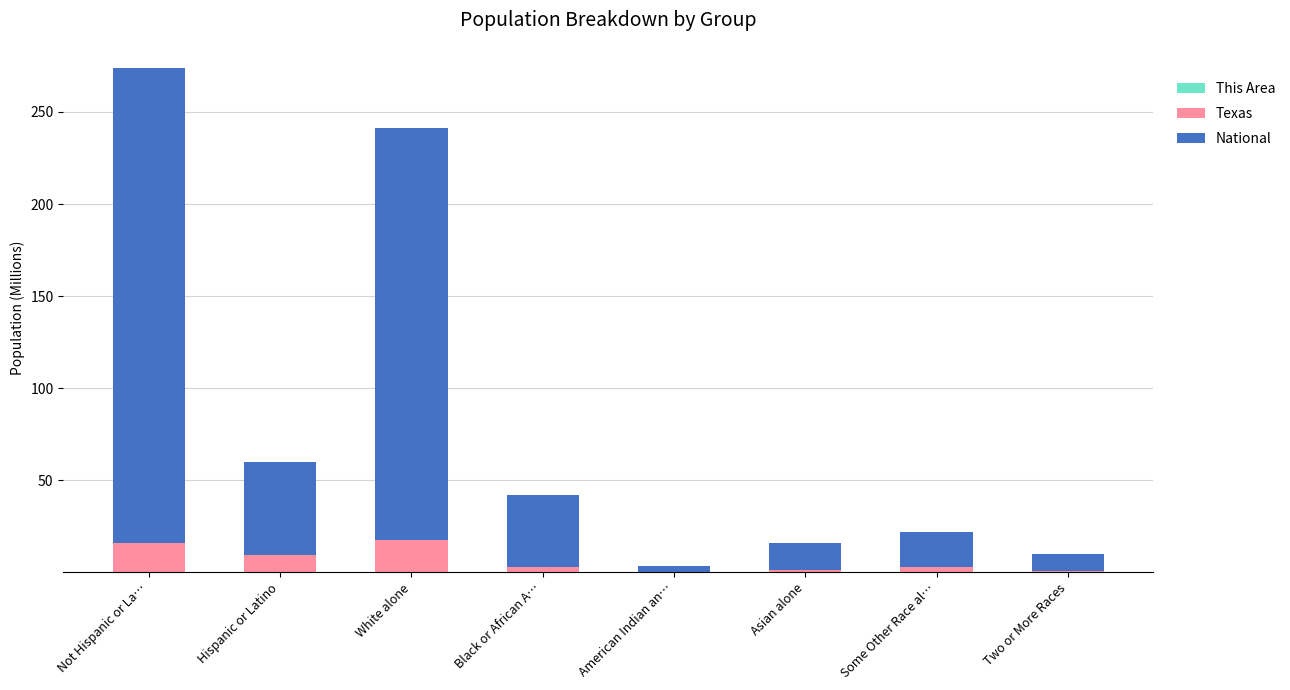

At which category is the sum across all series the highest?

Not Hispanic or La…